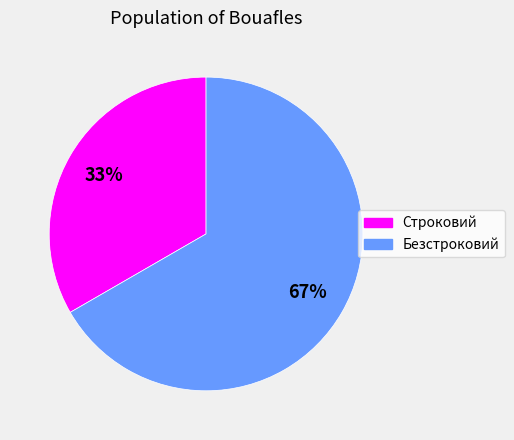

Do Безстроковий and Строковий together represent more than half of the pie?

Yes